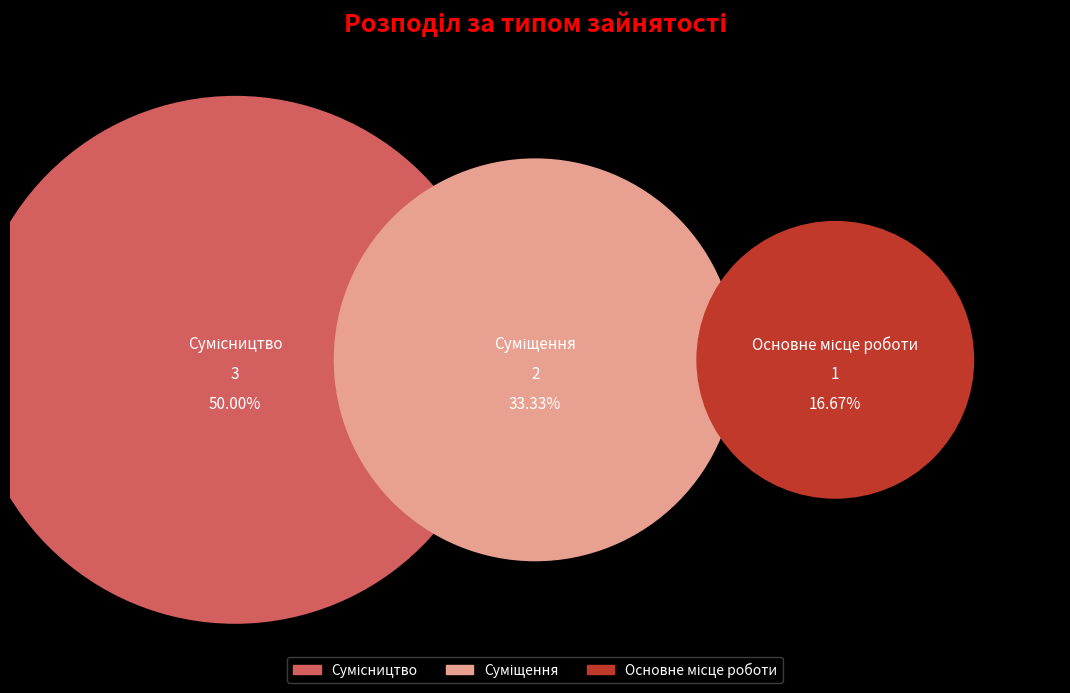

Is there any slice that represents more than half of the pie?

No